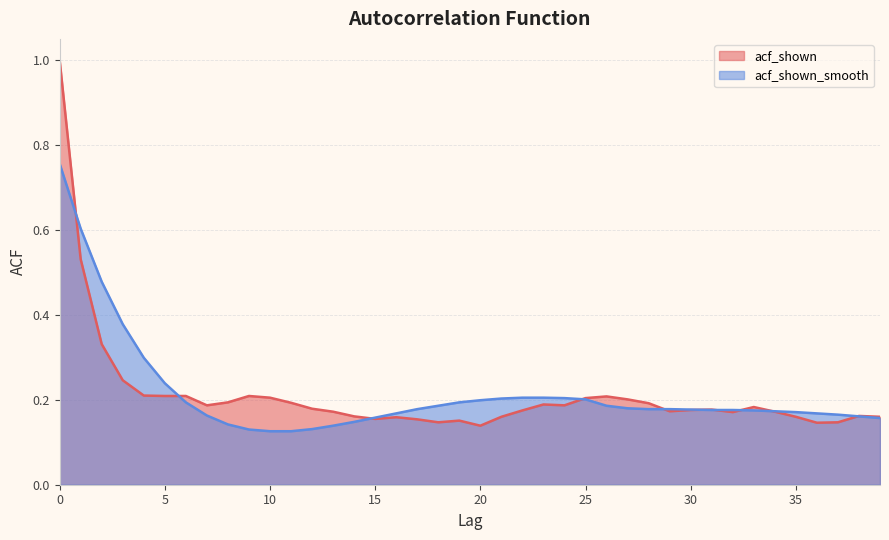

What are all the series names shown in the legend?

acf_shown, acf_shown_smooth